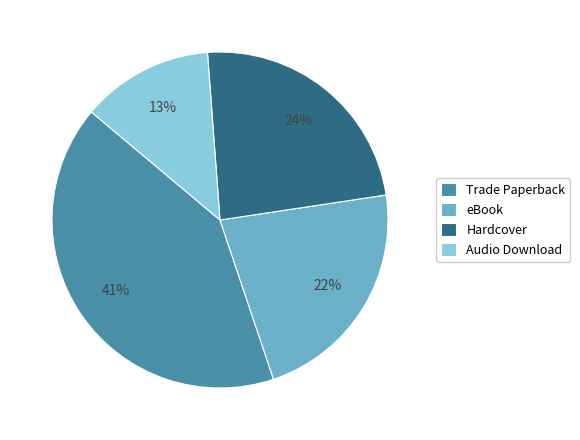

To the nearest percent, what is the difference between the Hardcover and Trade Paperback slice percentages?

17%